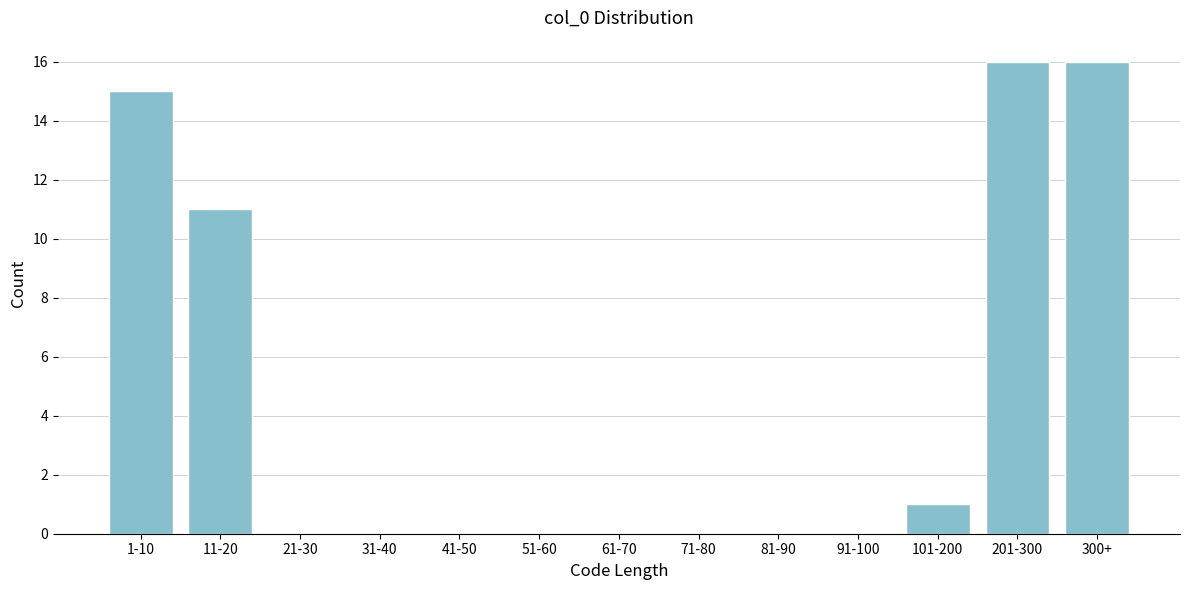

Reading left to right, what are all the values shown in this chart?

1-10=15	11-20=11	21-30=0	31-40=0	41-50=0	51-60=0	61-70=0	71-80=0	81-90=0	91-100=0	101-200=1	201-300=16	300+=16